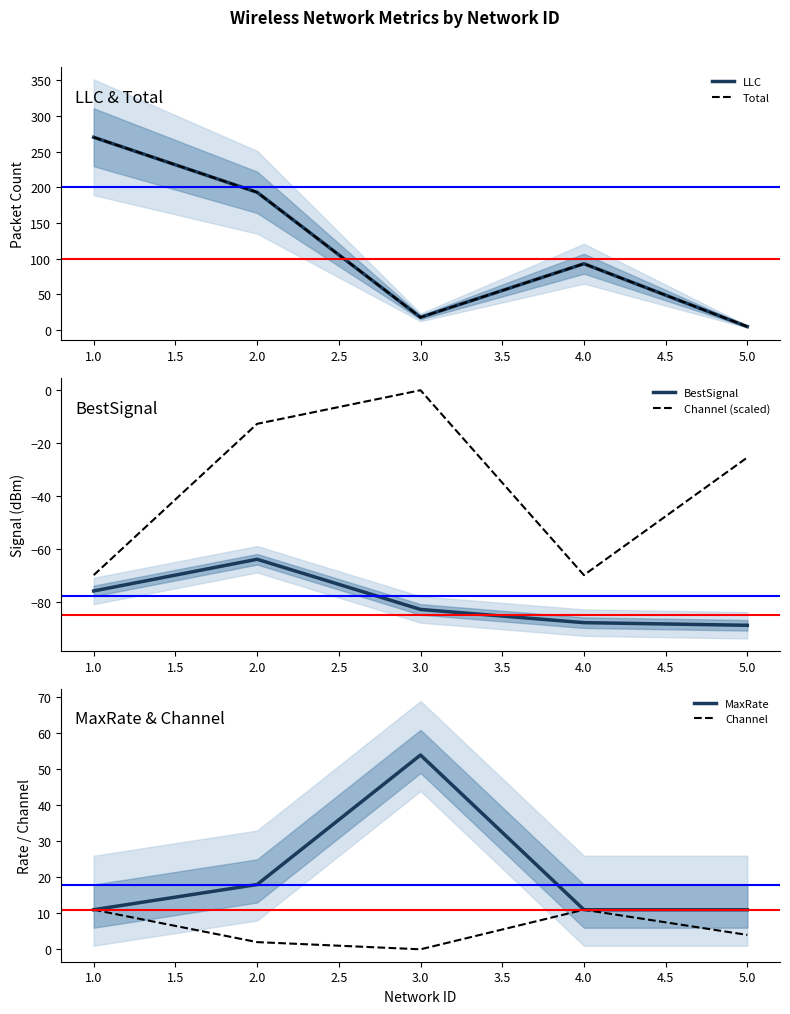

True or false: MaxRate has more than 2 points higher than both neighbors.

False